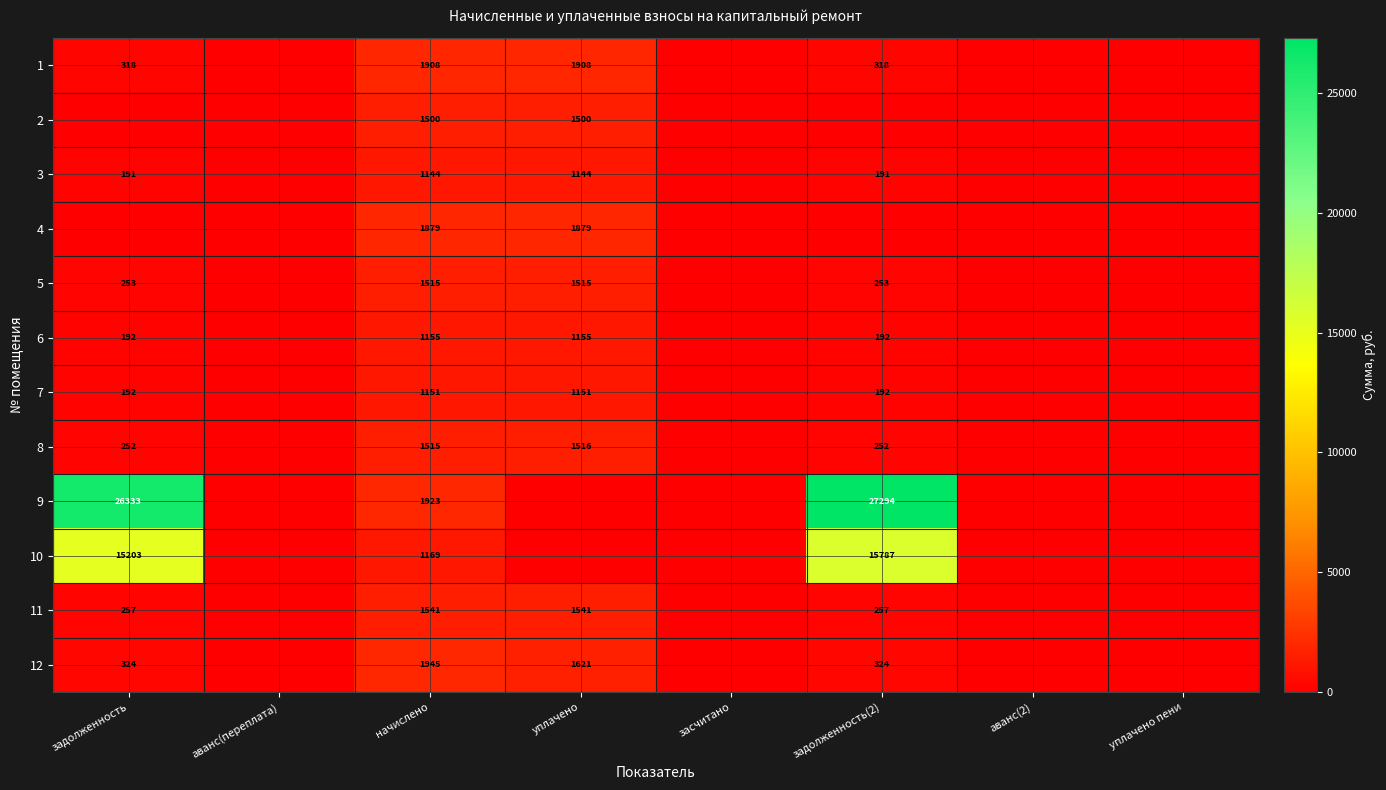

The value of 7 at уплачено is 1151. True or false?

True